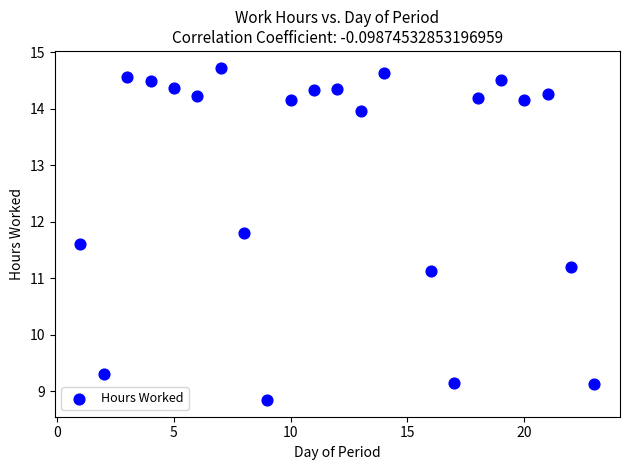

What is the range of Y values (max minus min)?

5.9